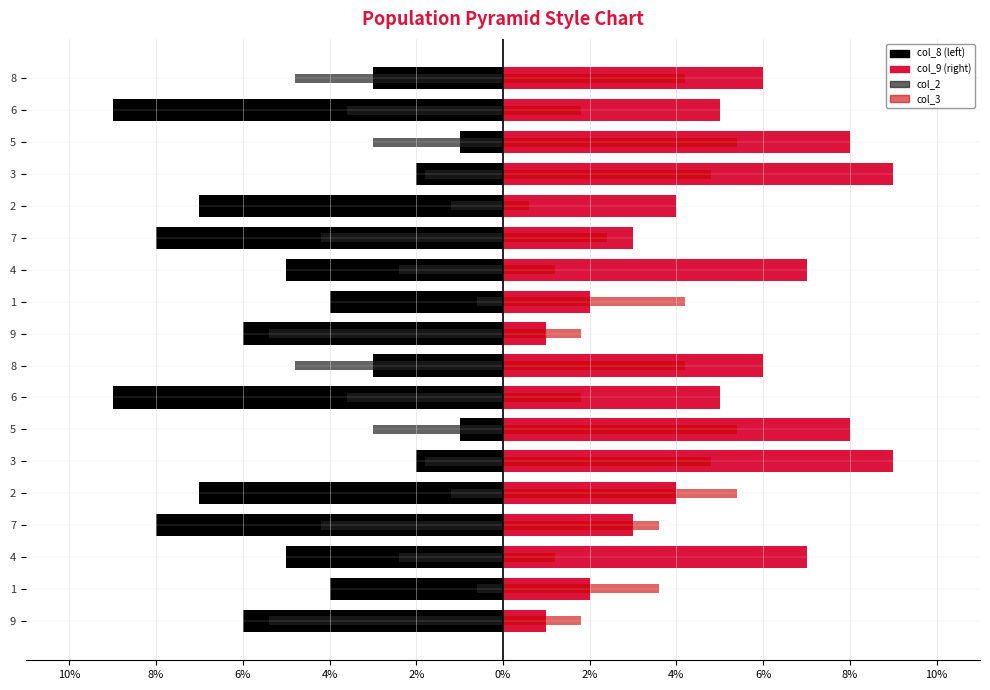

Count the col_9 values in the range 3 to 7.

10